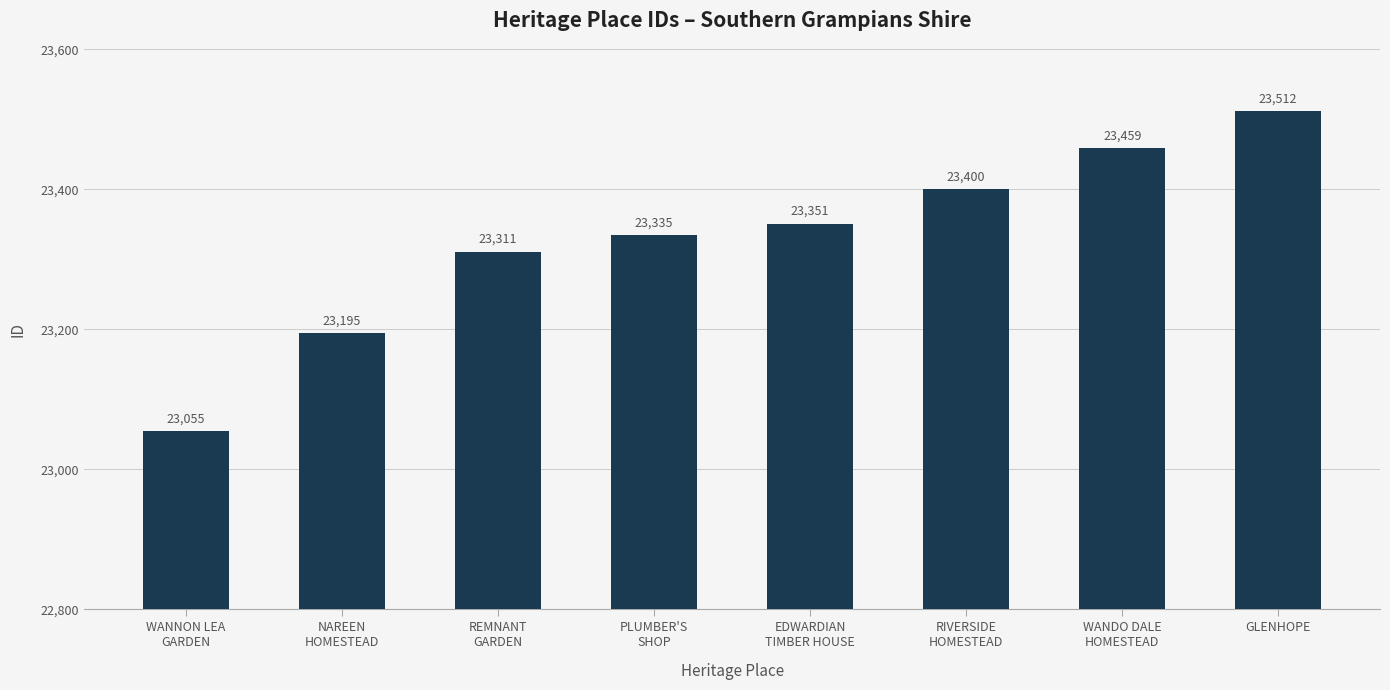

Rank the categories by value from highest to lowest.

GLENHOPE, WANDO DALE
HOMESTEAD, RIVERSIDE
HOMESTEAD, EDWARDIAN
TIMBER HOUSE, PLUMBER'S
SHOP, REMNANT
GARDEN, NAREEN
HOMESTEAD, WANNON LEA
GARDEN